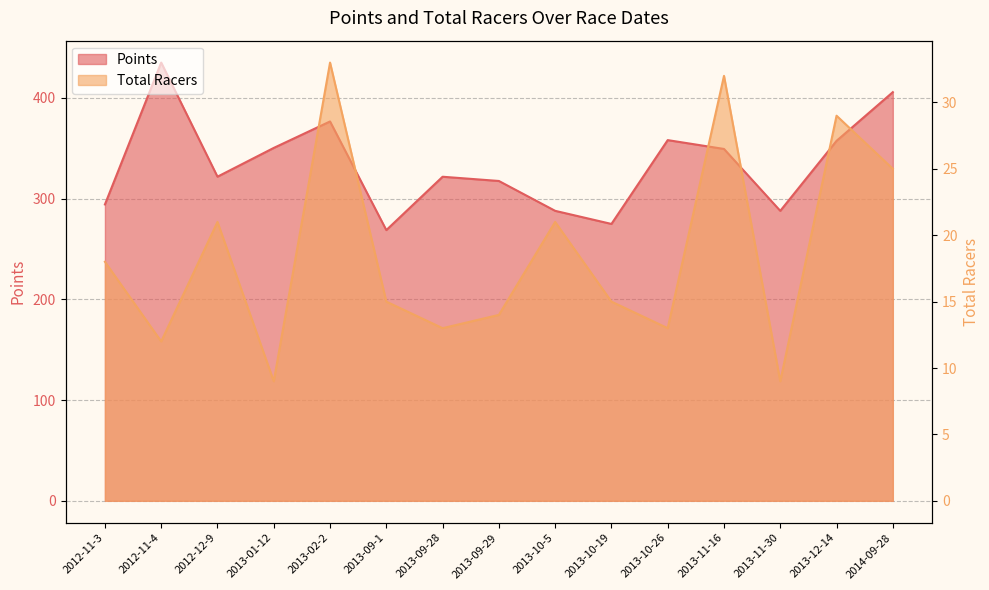

Count the number of categories in the chart.

15